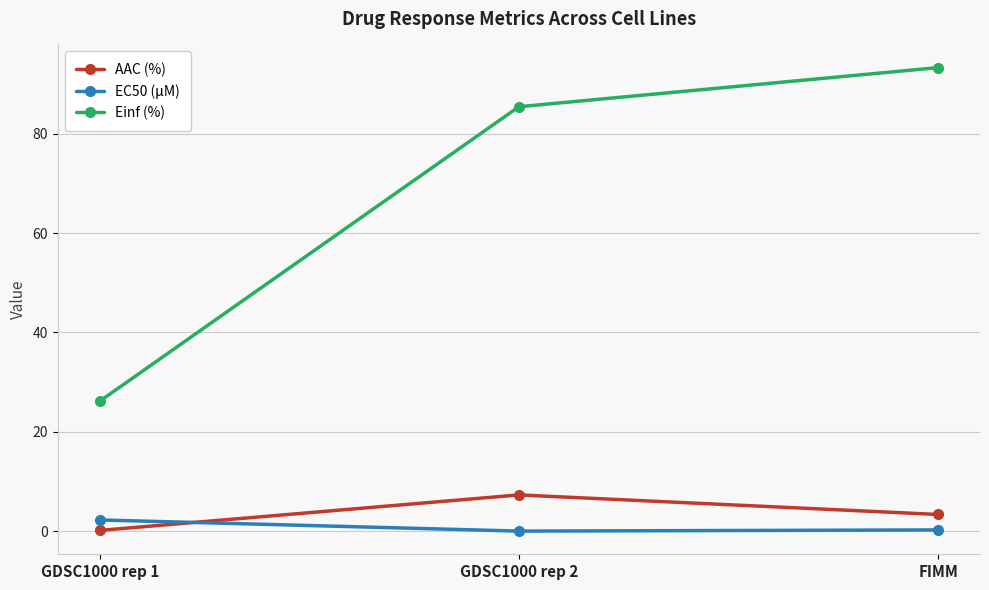

What is the greatest value displayed?

93.3